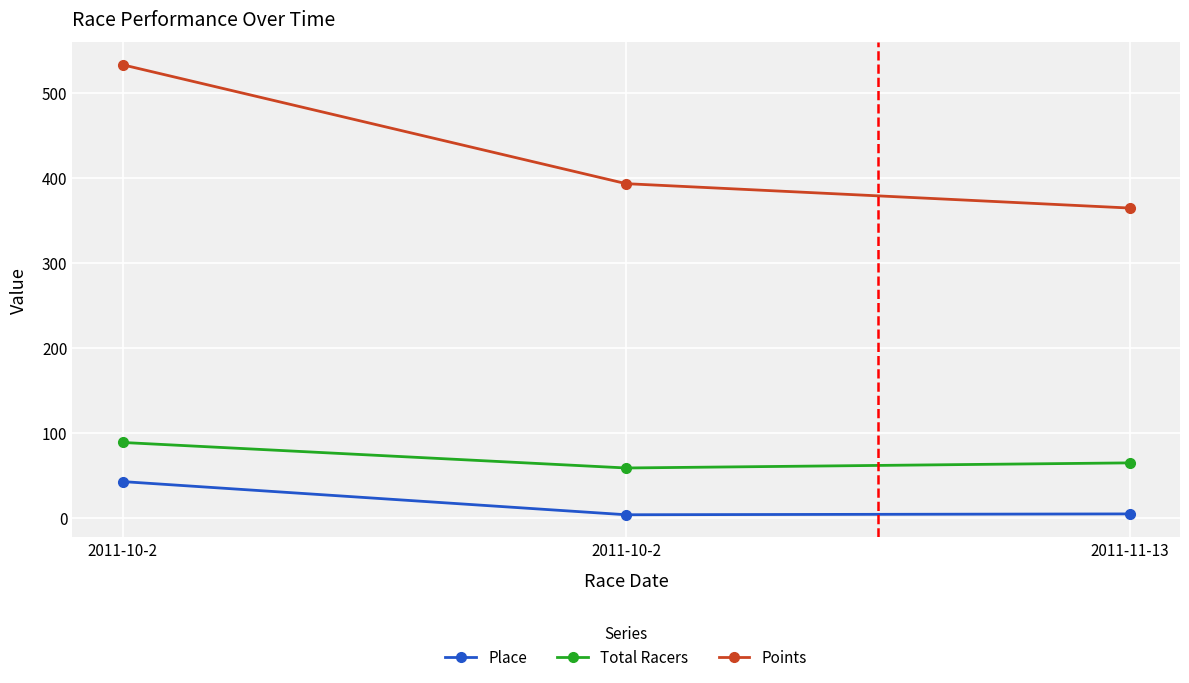

Reading left to right, list all the values displayed in this chart.

Place: 43.0	4.0	5.0
Total Racers: 89.0	59.0	65.0
Points: 533.1	393.3	364.6